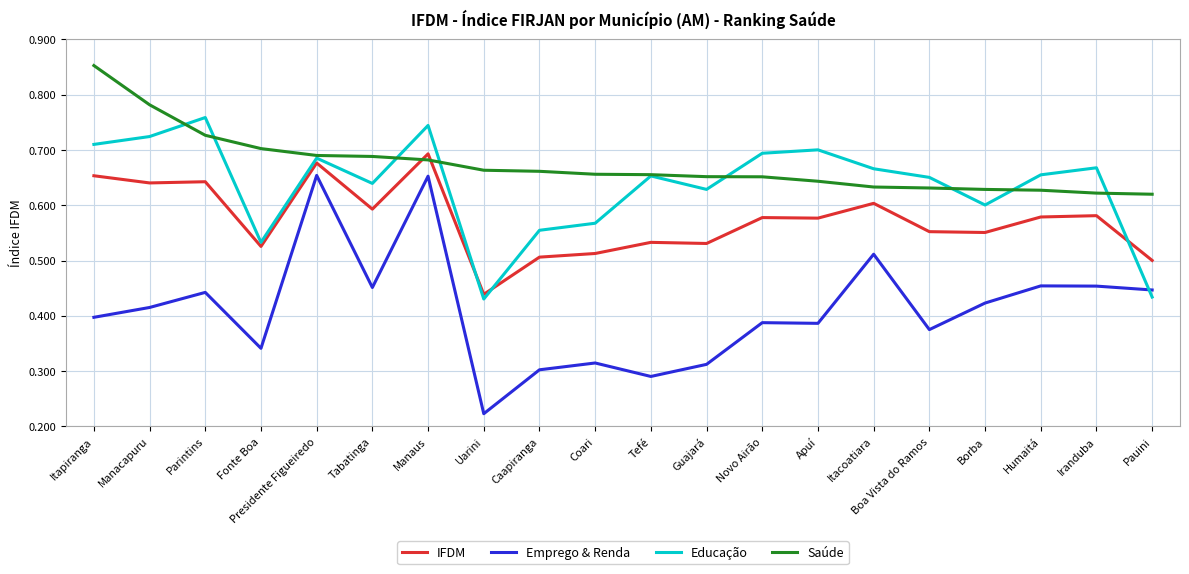

How many times do Educação and Emprego & Renda cross each other?

1